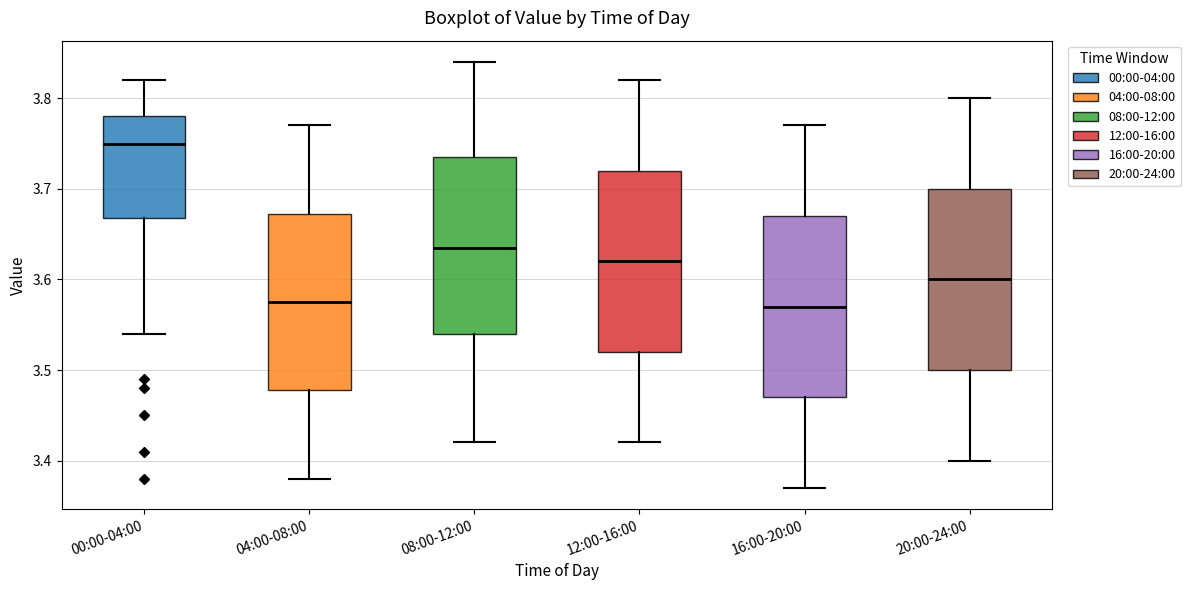

Reading left to right, transcribe this box plot: for each box, give where its median line is, the range the box spans, and where its two whiskers end, as read against the y-axis. The values are not printed on the chart, so give them approximately, as read against the axis.

00:00-04:00: median 3.75, box 3.67 to 3.78, whiskers 3.54 to 3.82
04:00-08:00: median 3.58, box 3.48 to 3.67, whiskers 3.38 to 3.77
08:00-12:00: median 3.64, box 3.54 to 3.74, whiskers 3.42 to 3.84
12:00-16:00: median 3.62, box 3.52 to 3.72, whiskers 3.42 to 3.82
16:00-20:00: median 3.57, box 3.47 to 3.67, whiskers 3.37 to 3.77
20:00-24:00: median 3.60, box 3.50 to 3.70, whiskers 3.40 to 3.80